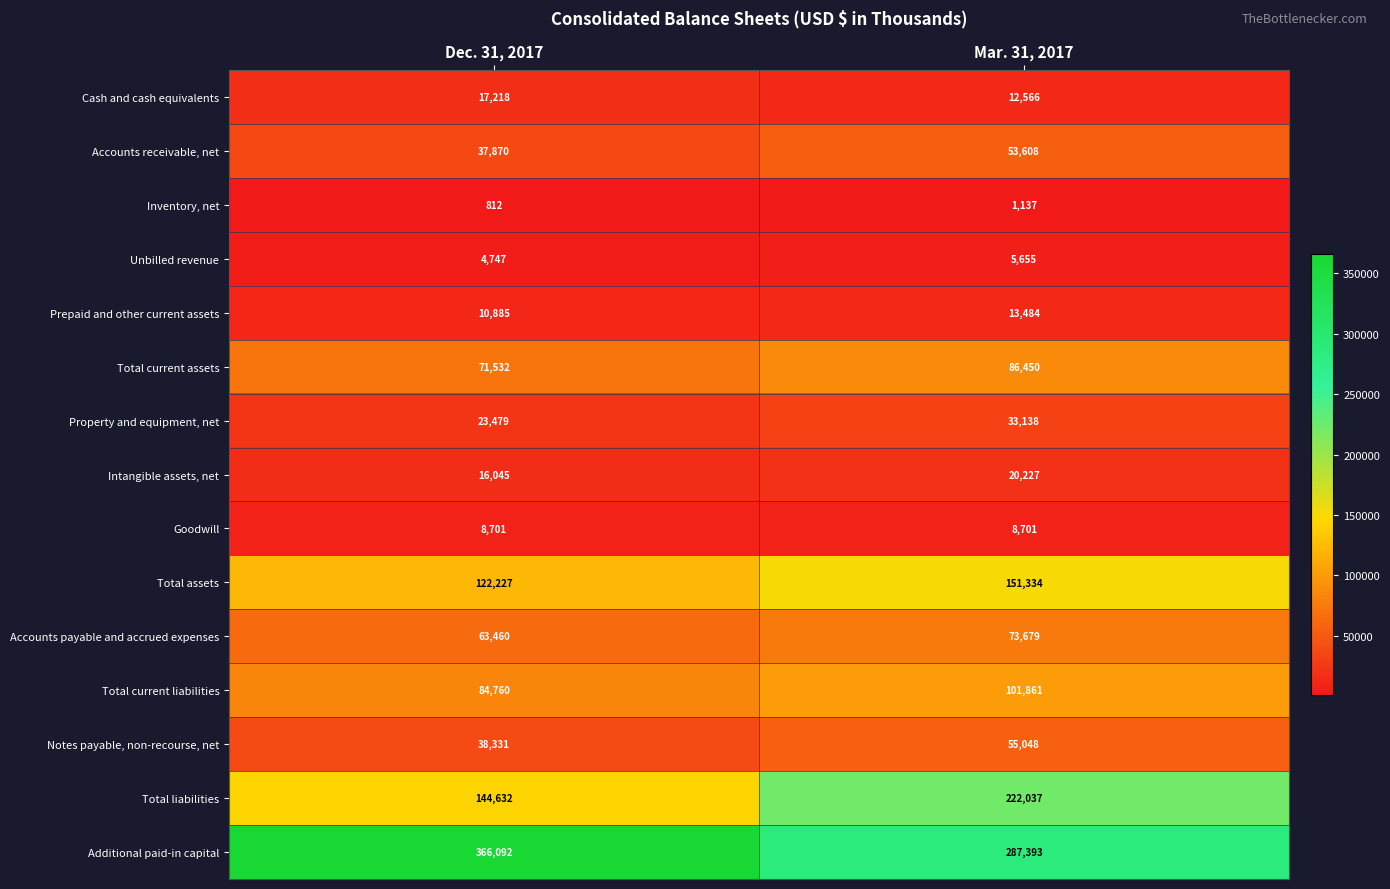

What is the maximum value shown in the chart?

366092